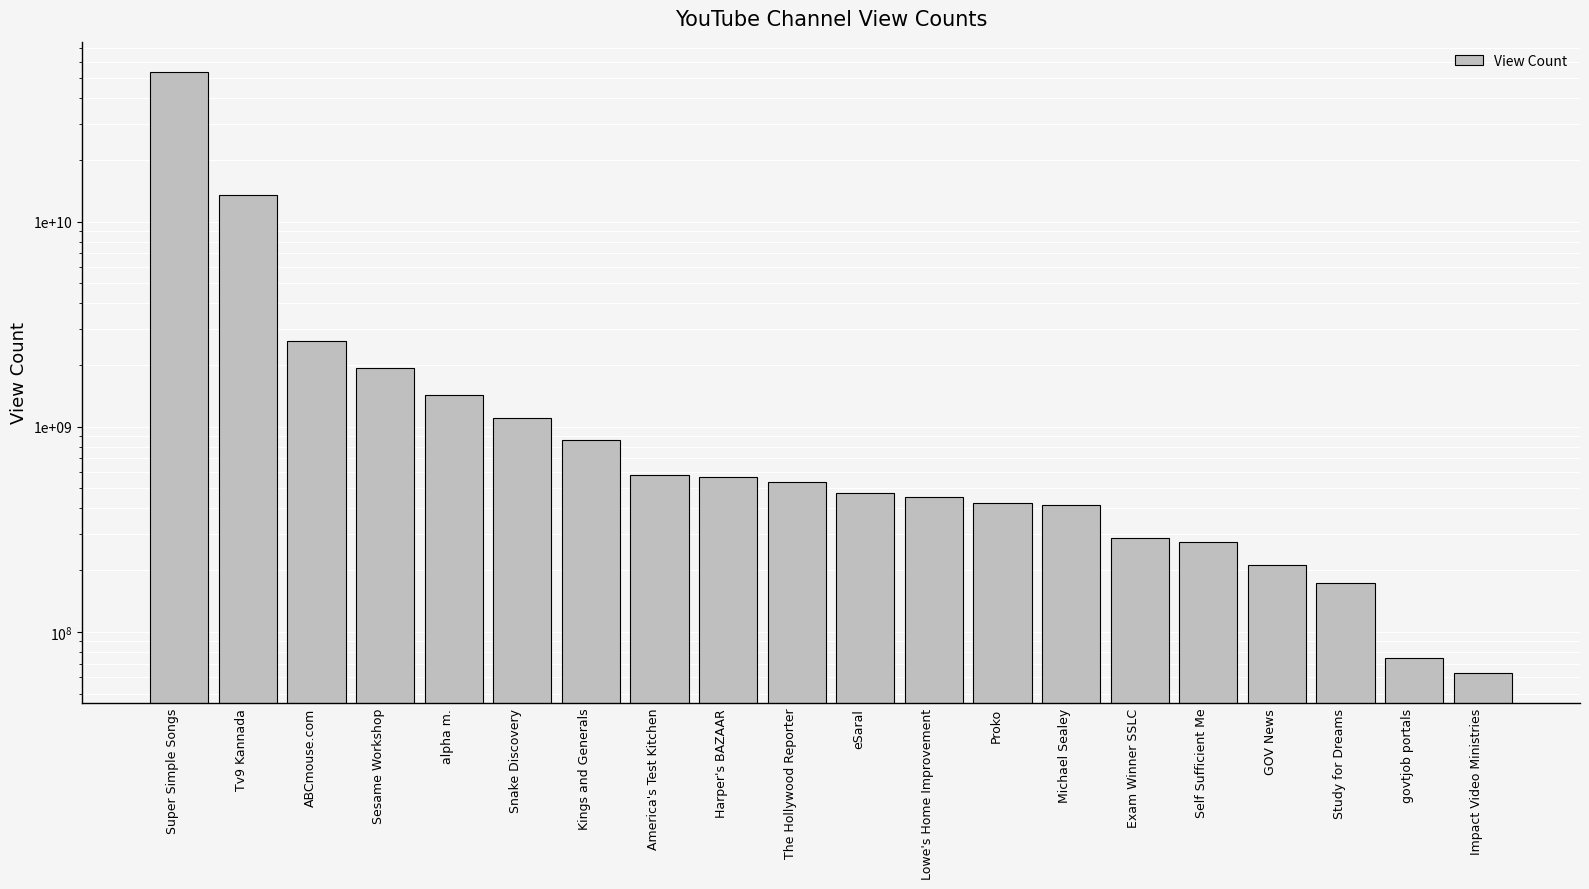

Which category has the highest value across all series?

Super Simple Songs